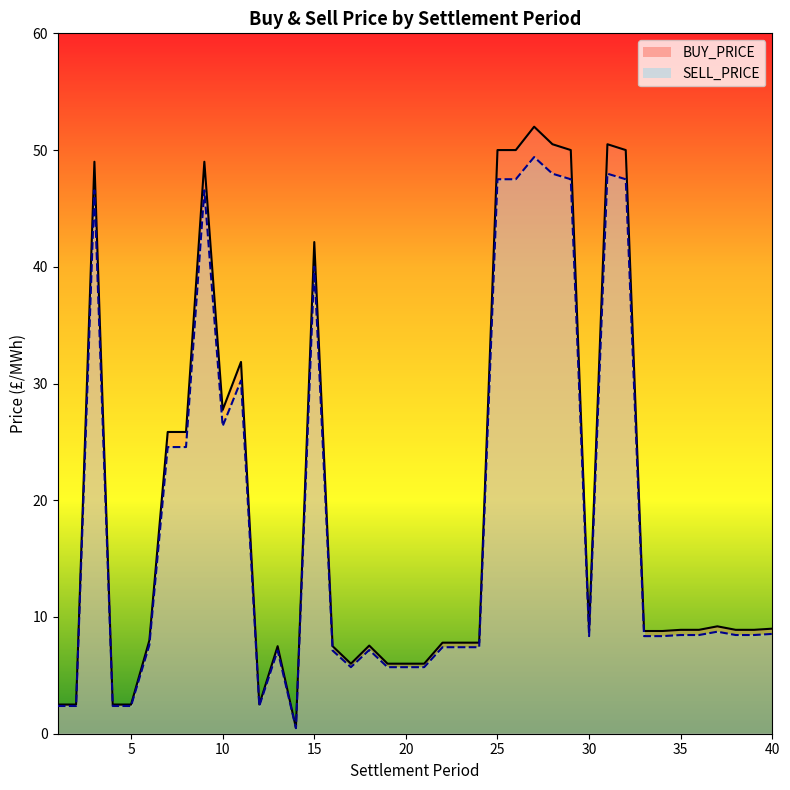

What is the sum of all BUY_PRICE values?

775.6